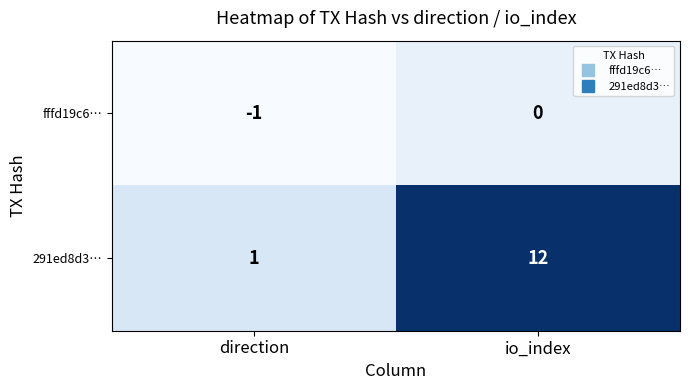

What is the sum of all 291ed8d3… values?

13